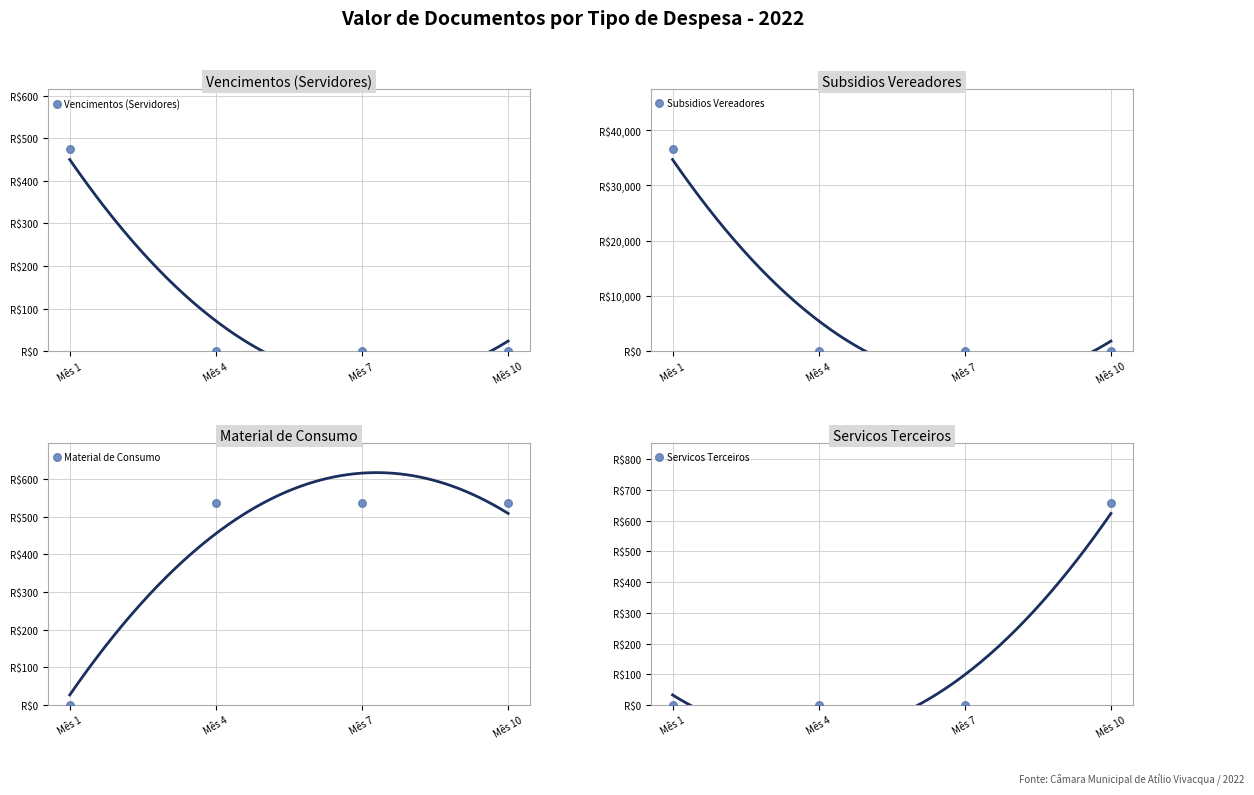

Which series contains the lowest Y value?

Vencimentos (Servidores)